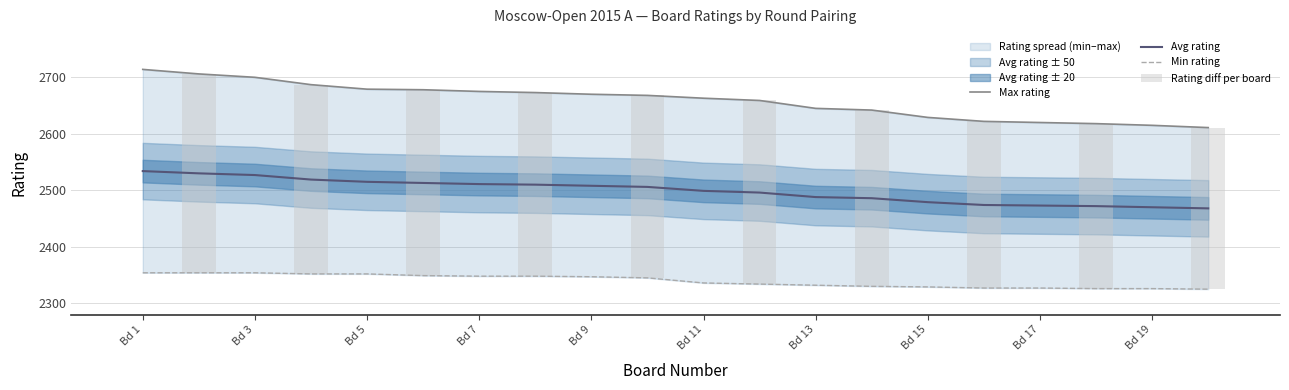

The value of Avg rating at Bd 17 is 2473. True or false?

True